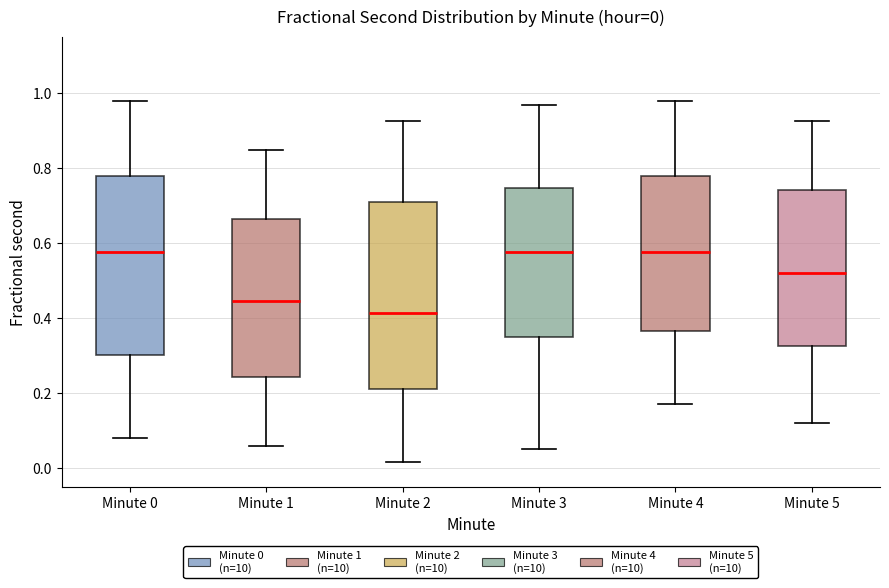

Comparing the boxes themselves (not the whiskers), which one is the tallest?

Minute 2